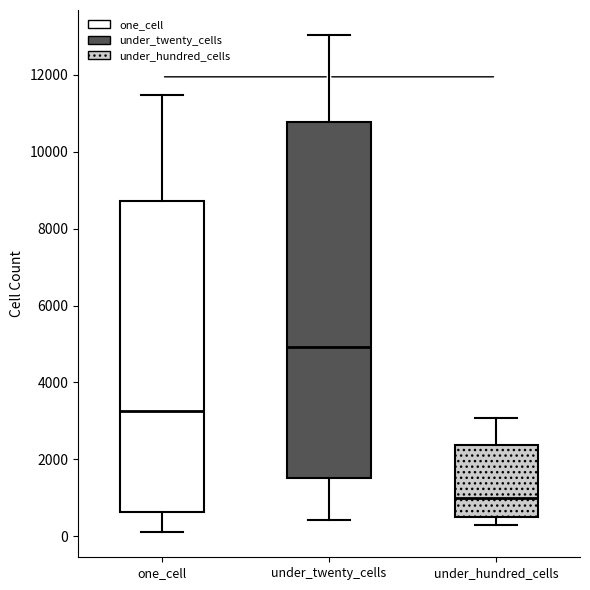

Reading left to right, read every box against the y-axis: the position of its median line, the range the box covers, and the ends of its whiskers. The values are not printed on the chart, so give them approximately, as read against the axis.

one_cell: median 3200, box 600 to 8800, whiskers 0 to 11400
under_twenty_cells: median 5000, box 1600 to 10800, whiskers 400 to 13000
under_hundred_cells: median 1000, box 600 to 2400, whiskers 200 to 3000